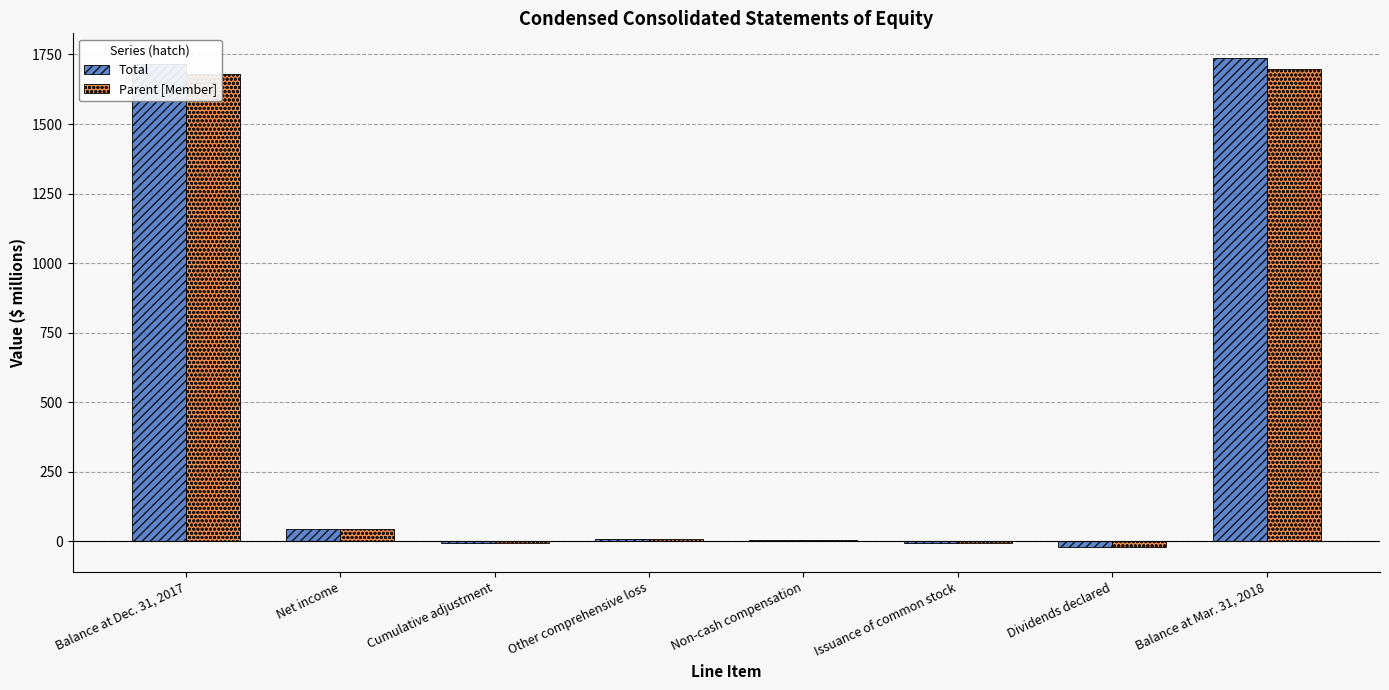

At how many categories does at least one series exceed 227?

2